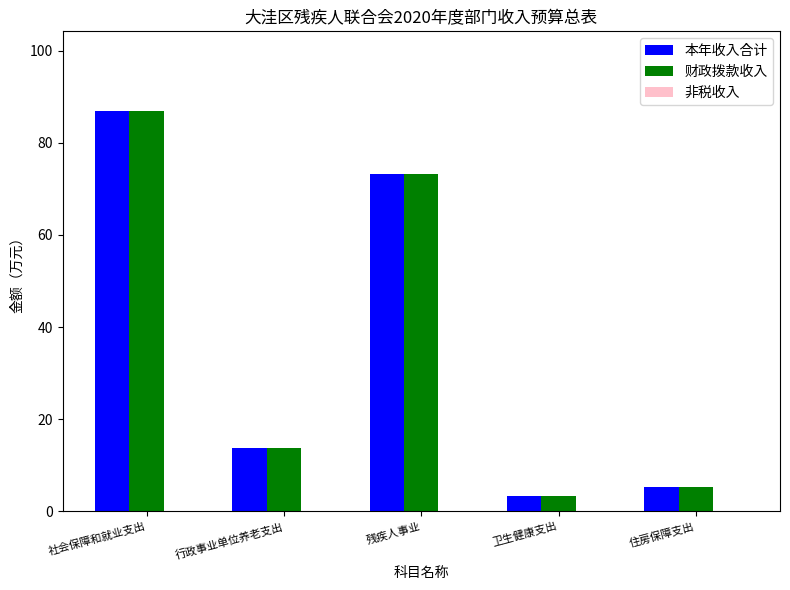

What is the greatest value displayed?

86.8